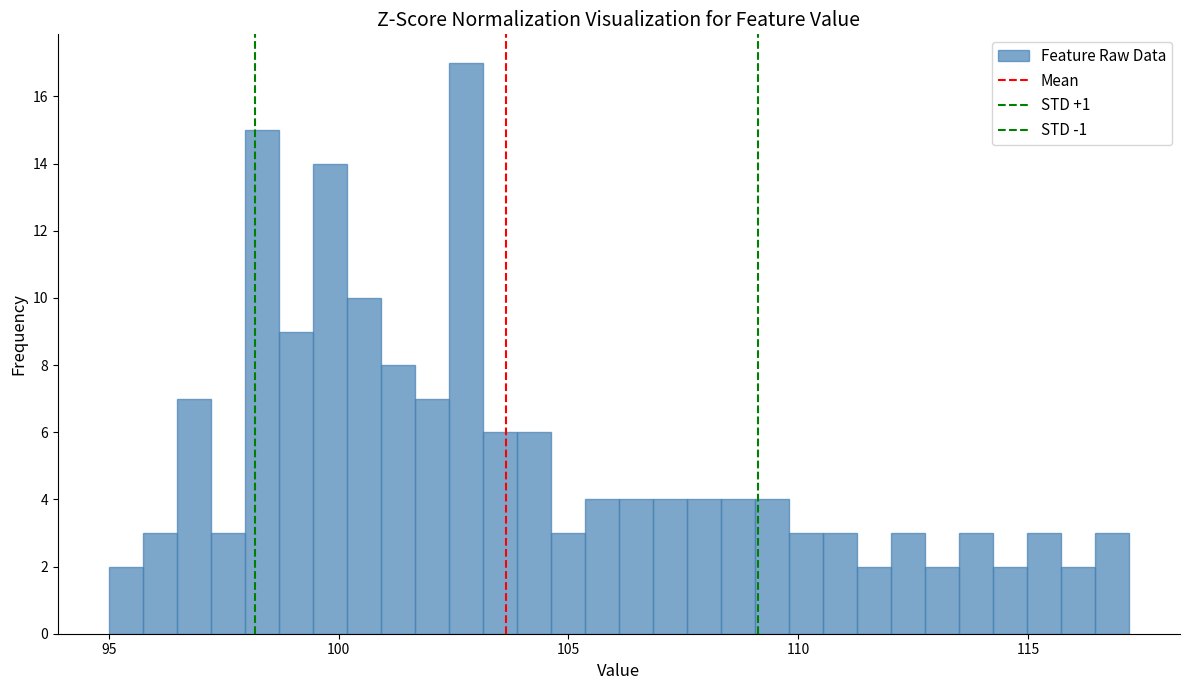

Read against the x-axis, roughly where is the centre of the tallest bar?

103.0